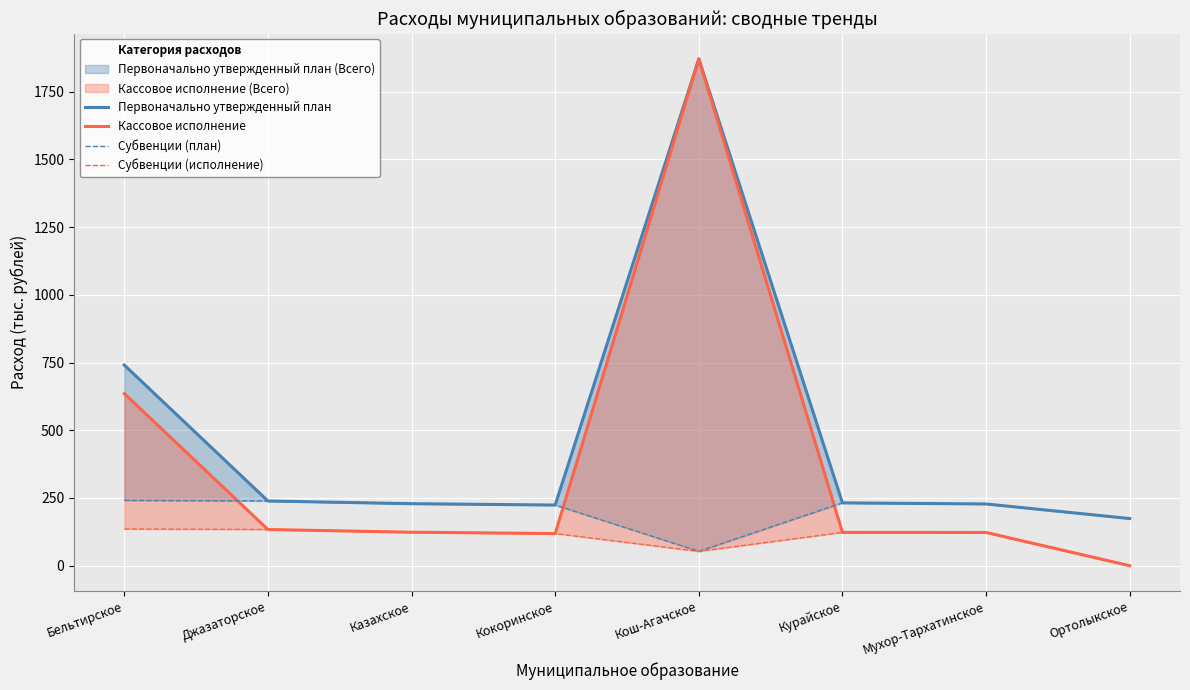

At which category is the sum across all series the highest?

Кош-Агачское